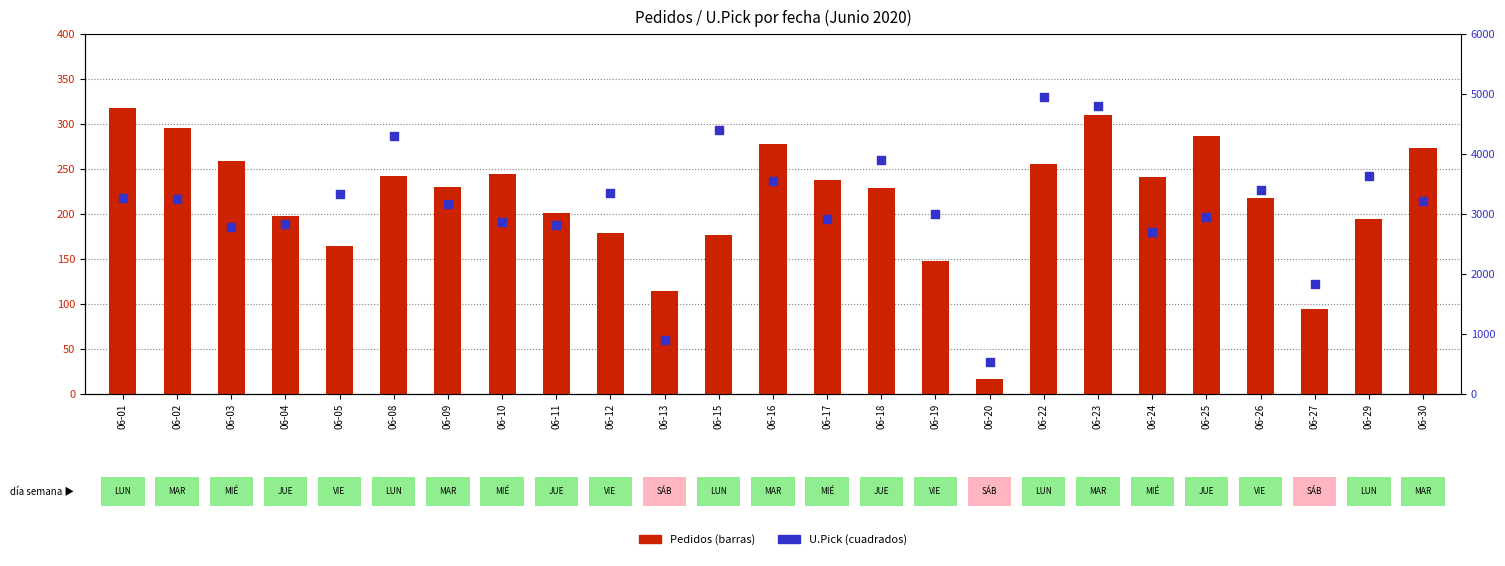

At how many categories does at least one series exceed 4618?

2